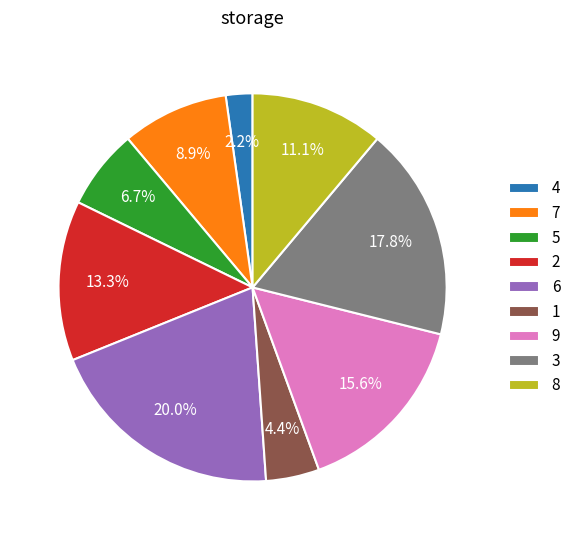

Between 5 and 4, which is larger?

5